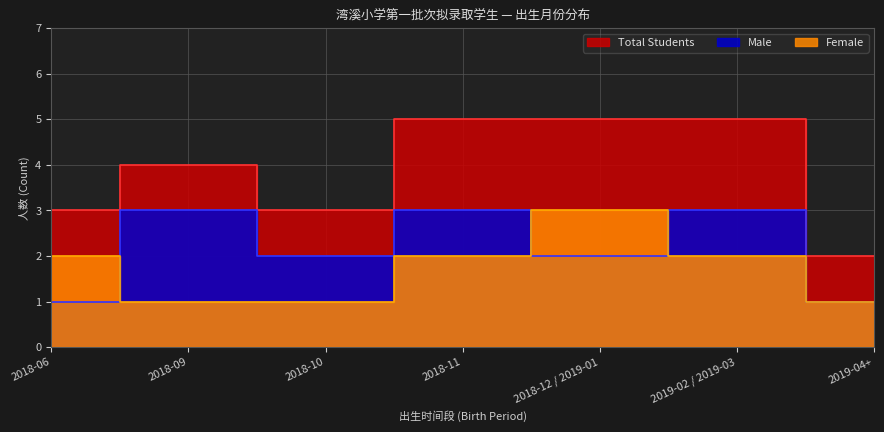

Where is the first local minimum for Total?

2018-10